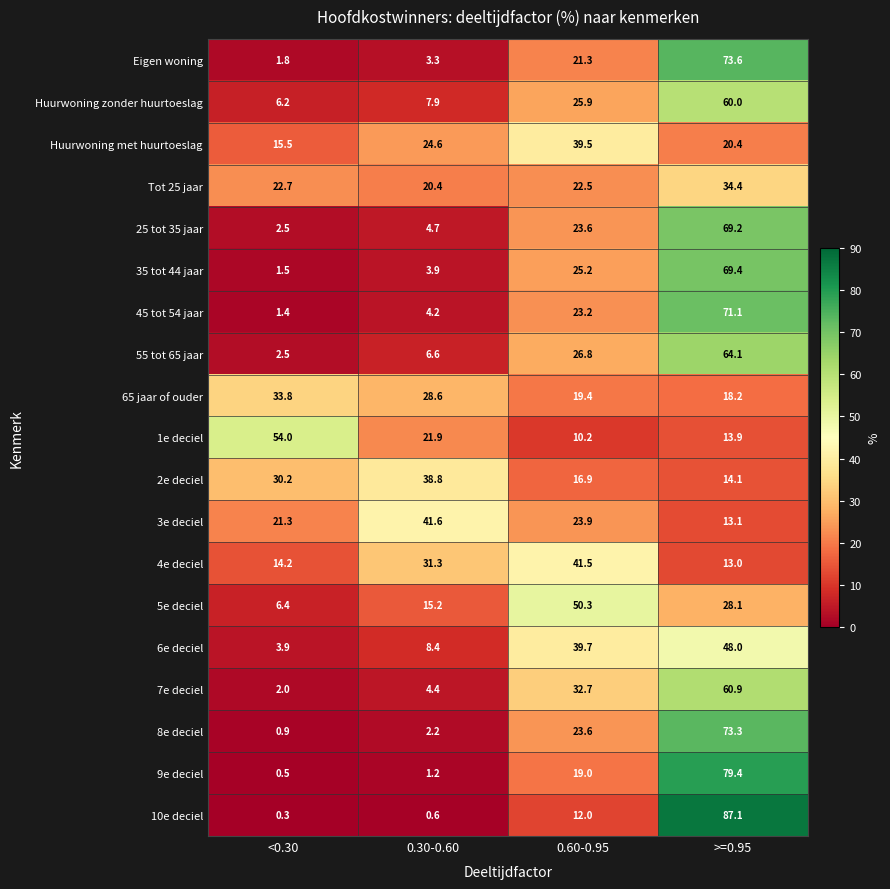

Which series changed the most between <0.30 and 0.60-0.95?

5e deciel